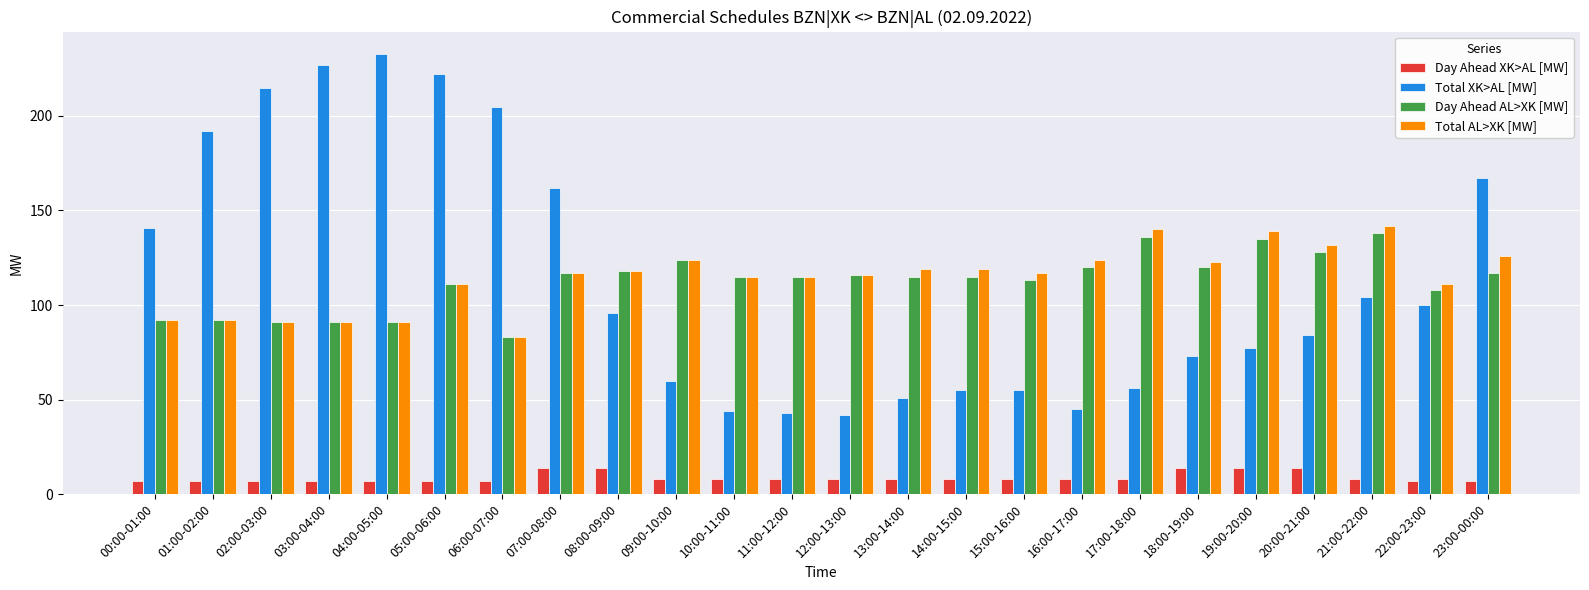

What is the spread (max minus min) of values at 03:00-04:00?

220